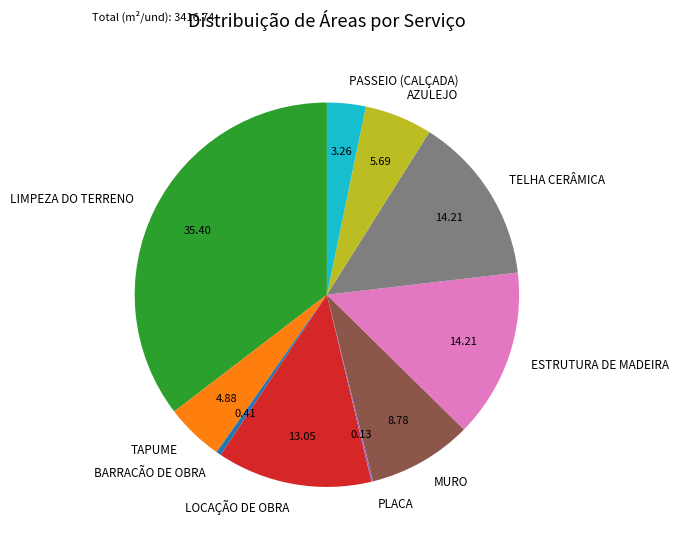

What is the ratio of the value at AZULEJO to the value at TAPUME?

1.2